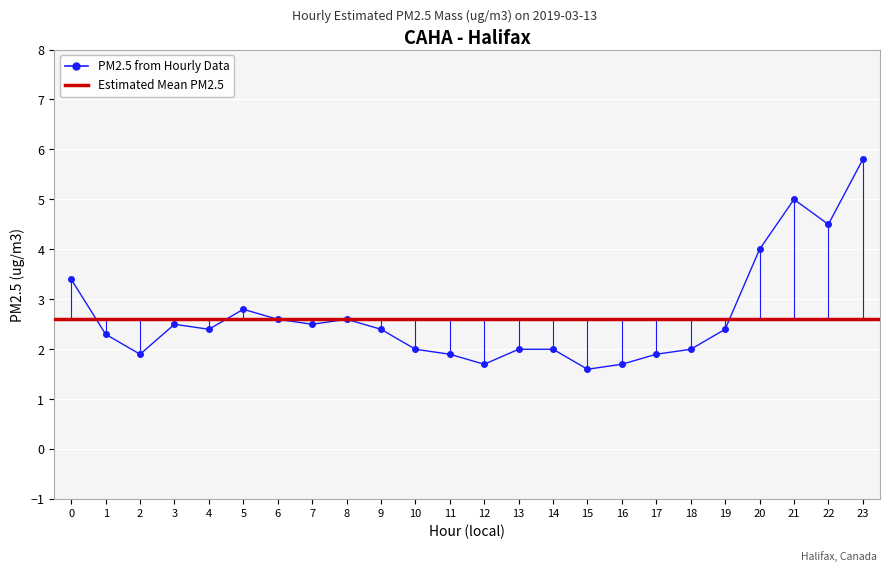

What is the ratio of the value at 14 to the value at 2?

1.1